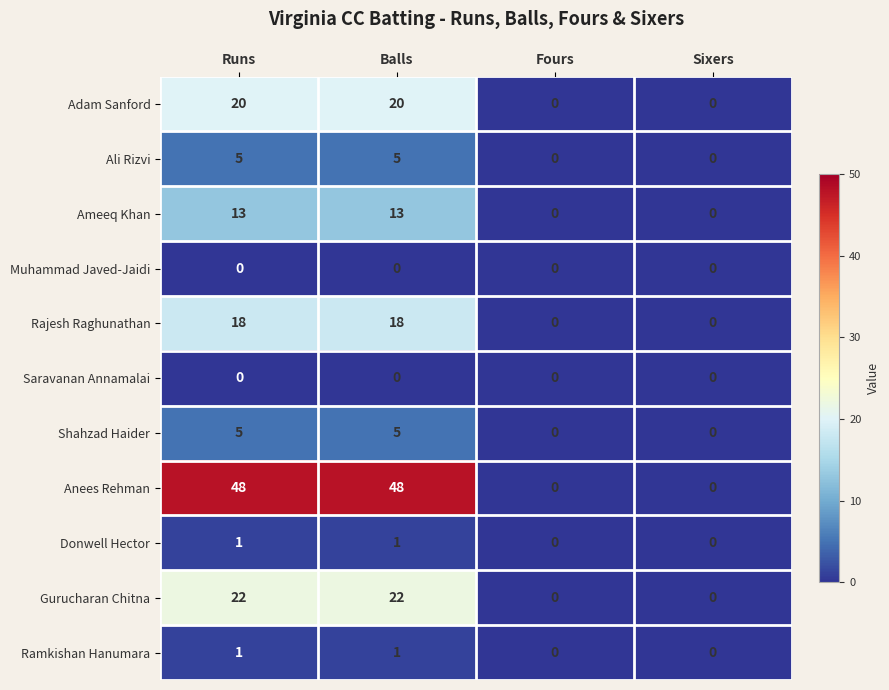

Is it true that Ramkishan Hanumara equals -1 at Fours?

False